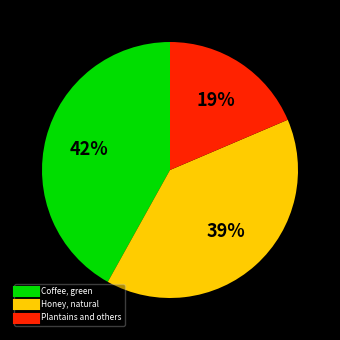

Does any single category account for the majority?

No